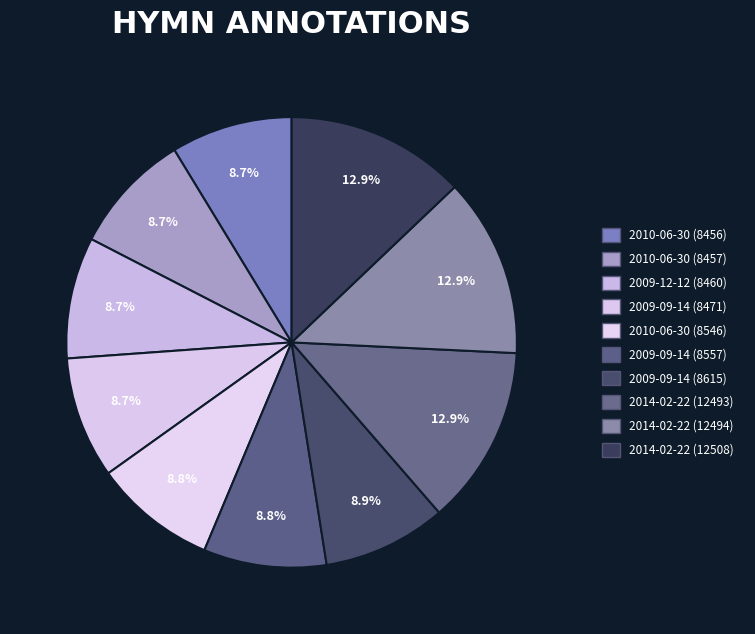

What is the ratio of the value at 2009-09-14 (8557) to the value at 2010-06-30 (8456)?

1.0